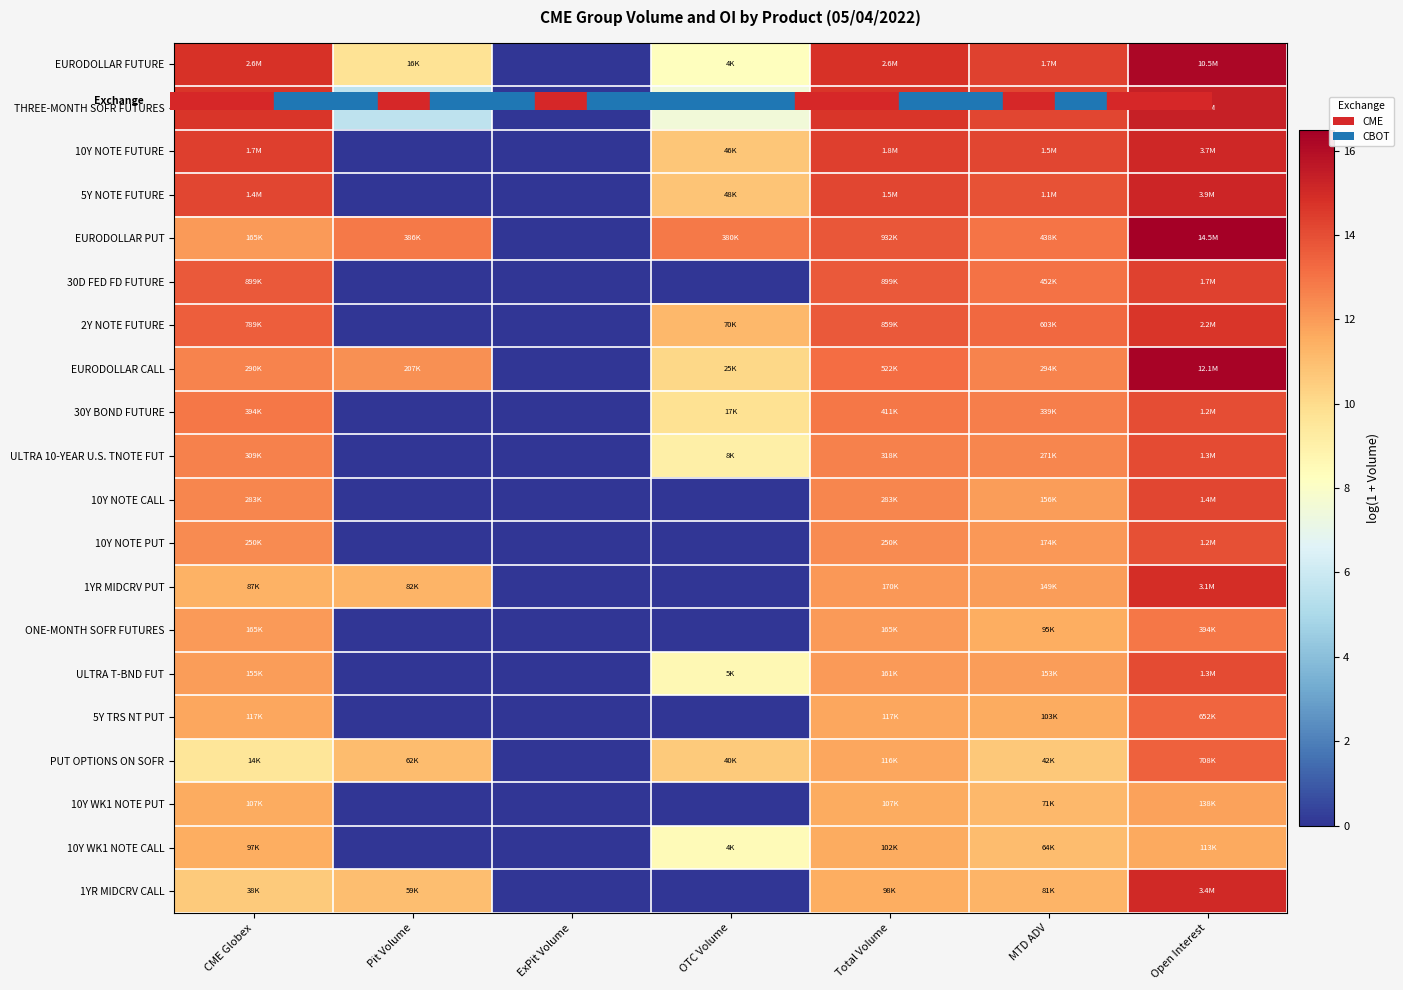

How many values in the 5Y NOTE FUTURE series exceed 13?

4